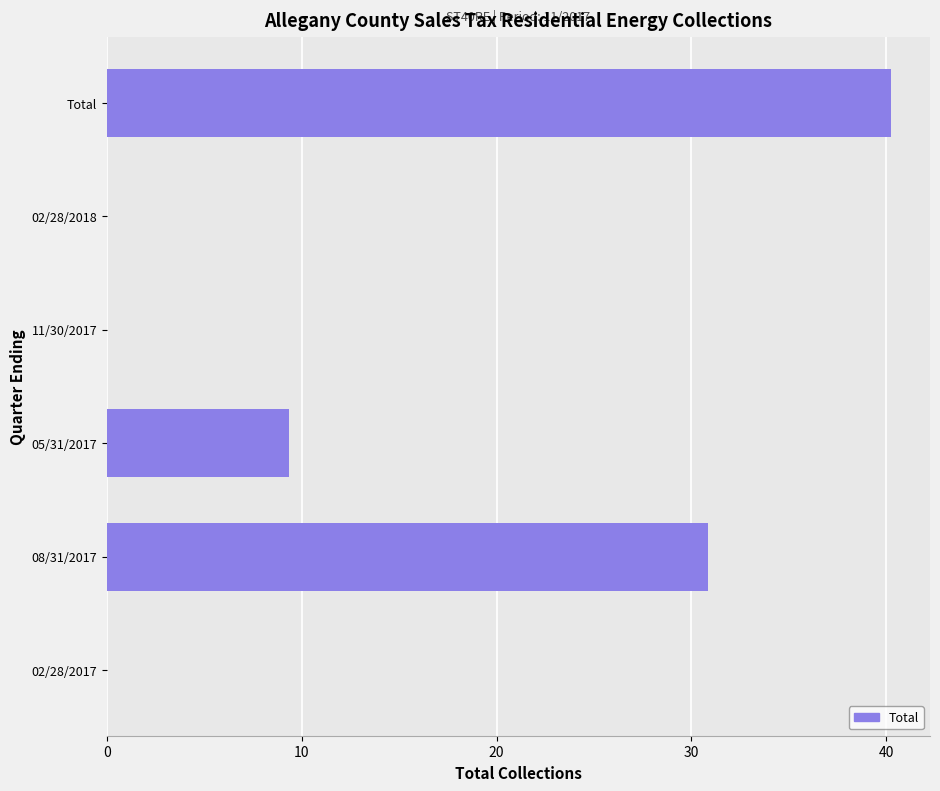

What is the sum of all values?

80.5